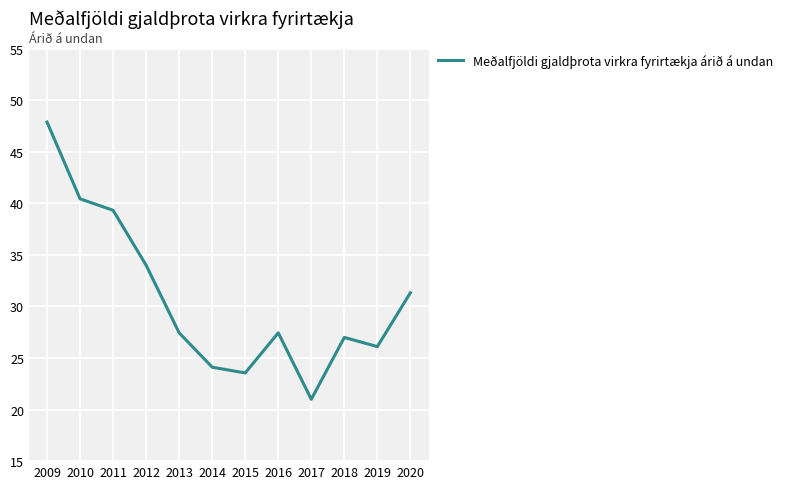

At which category does the chart reach its minimum across all series?

2017